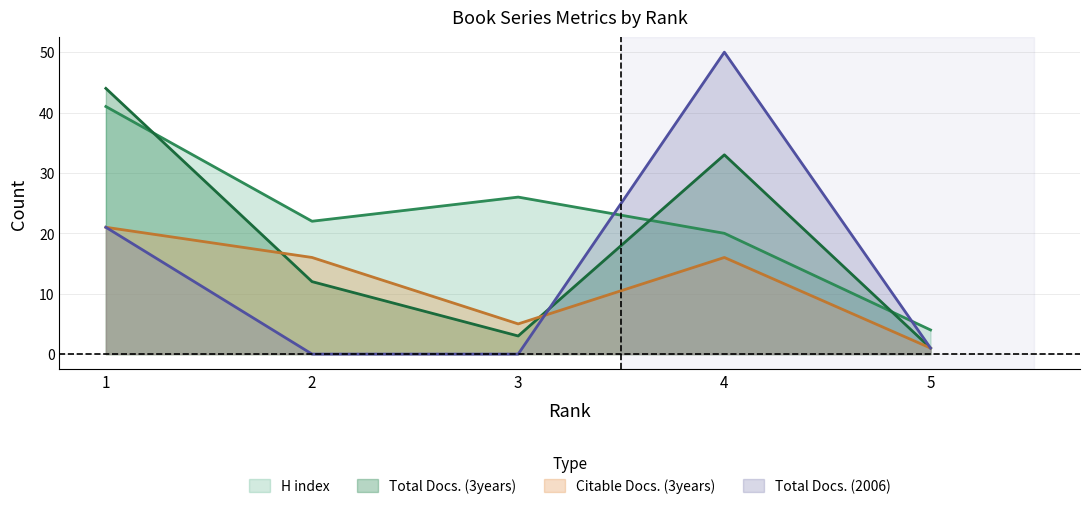

Between which two adjacent categories do Total Docs. (3years) and Total Docs. (2006) first intersect?

3 and 4